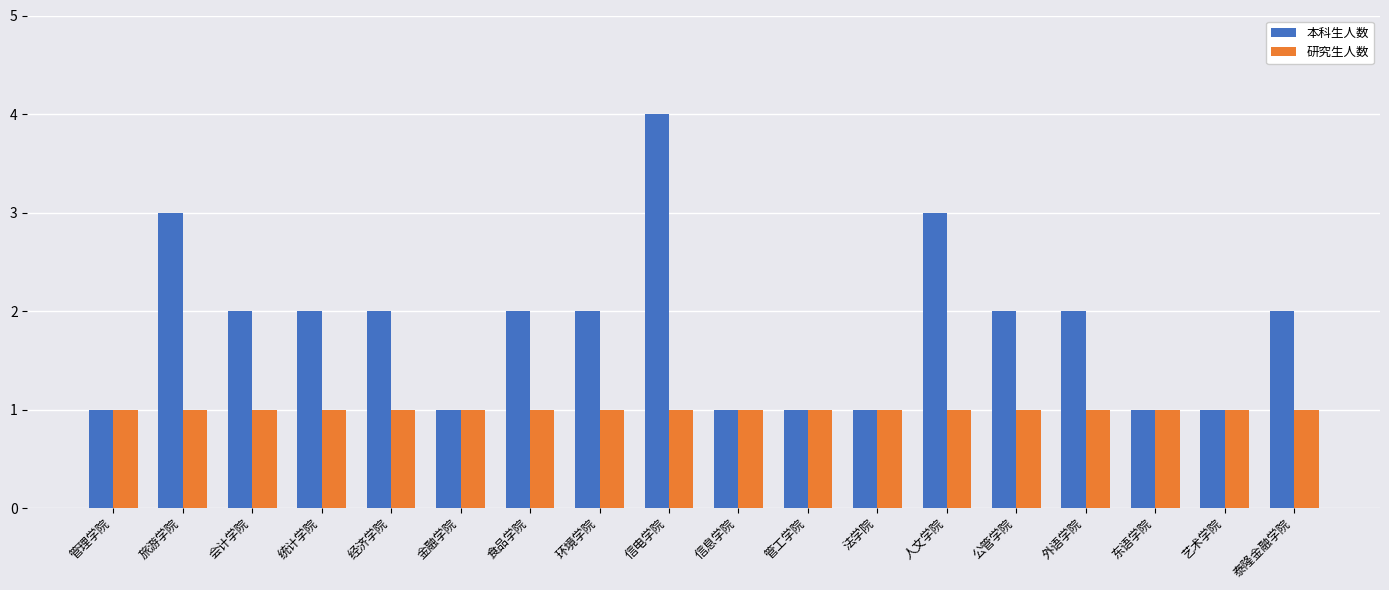

What position from the right is 外语学院?

4